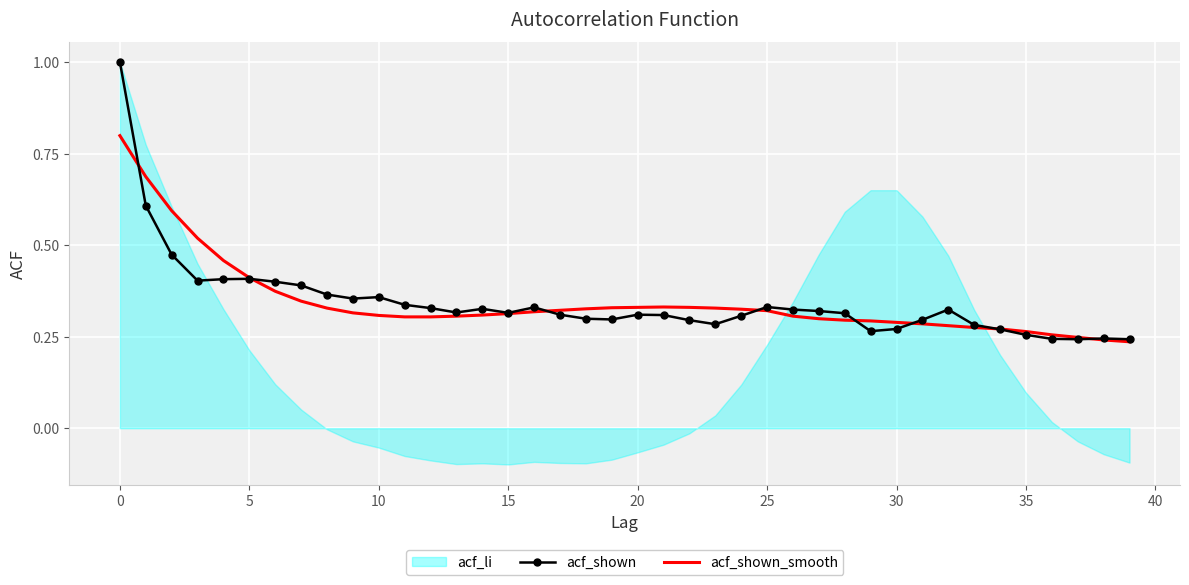

What is the average value of the acf_shown_smooth series?

0.3